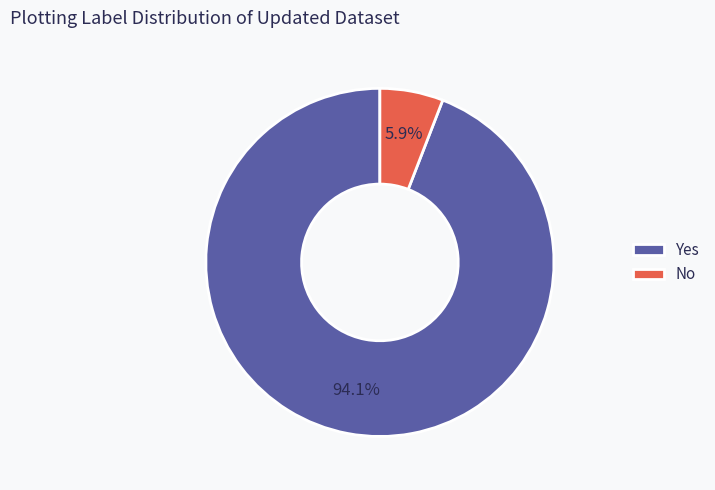

To the nearest percent, what is the combined percentage of No and Yes?

100%